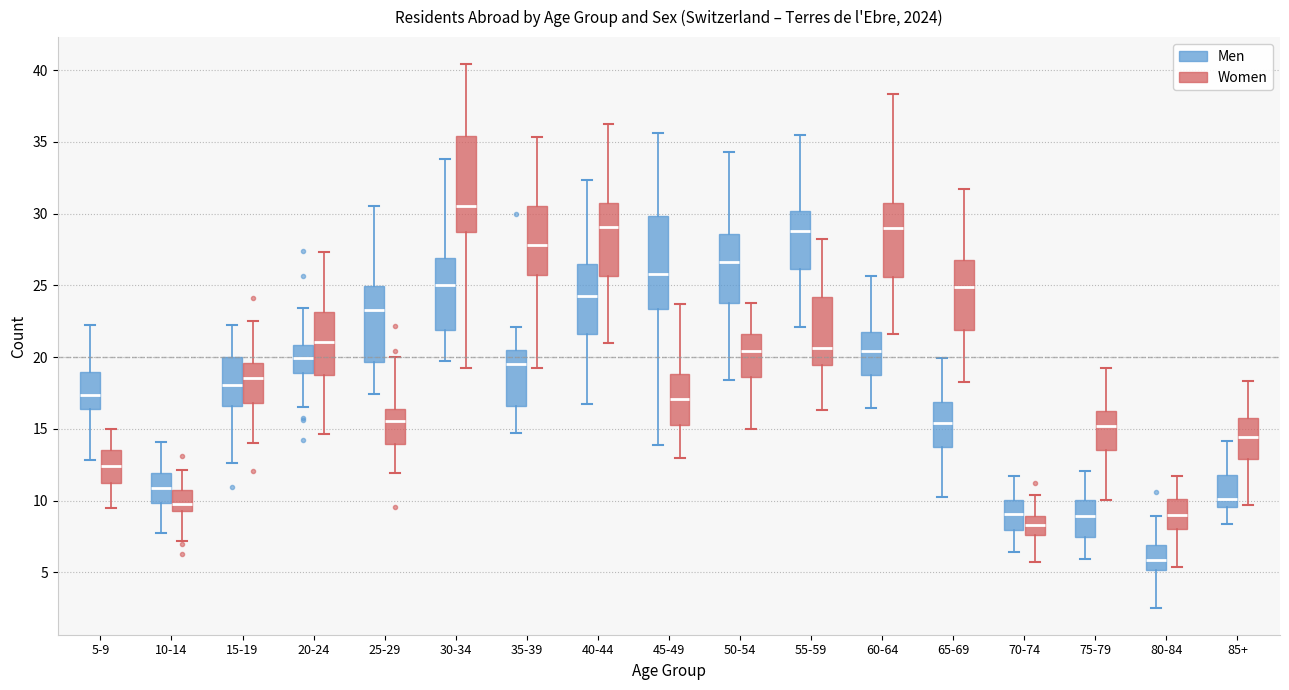

Where does the lower whisker of the box for 15-19 (Men) end on the y-axis? The values are not printed on the chart, so give them approximately, as read against the axis.

12.5